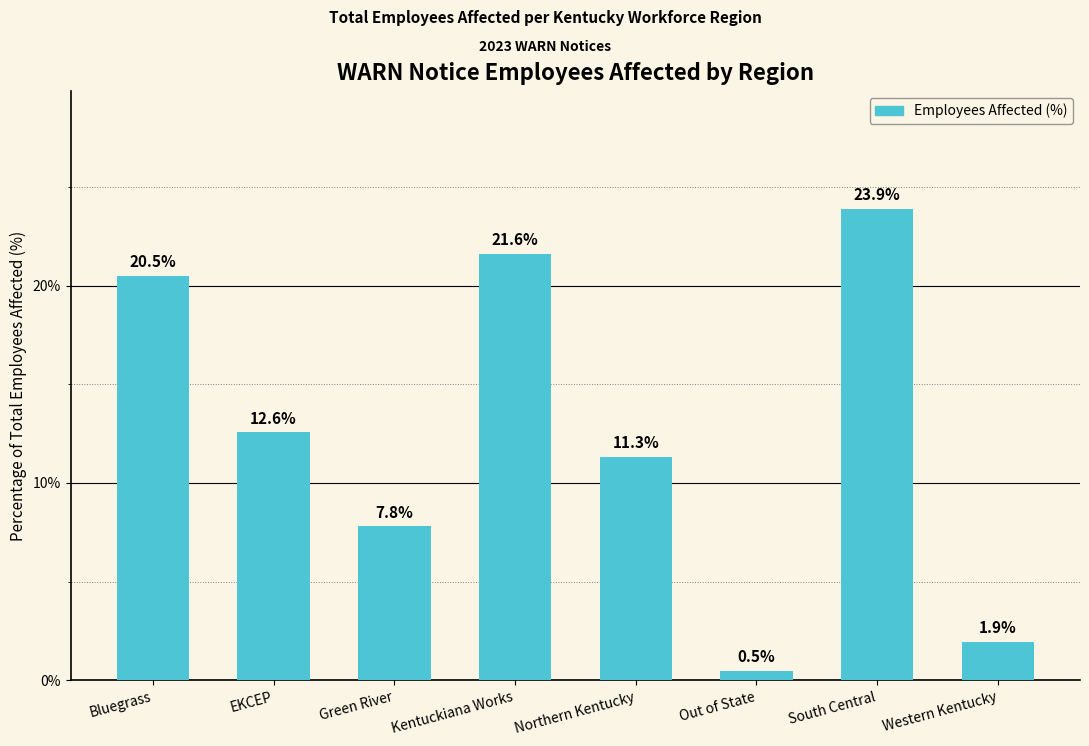

What is the smallest value displayed?

0.5